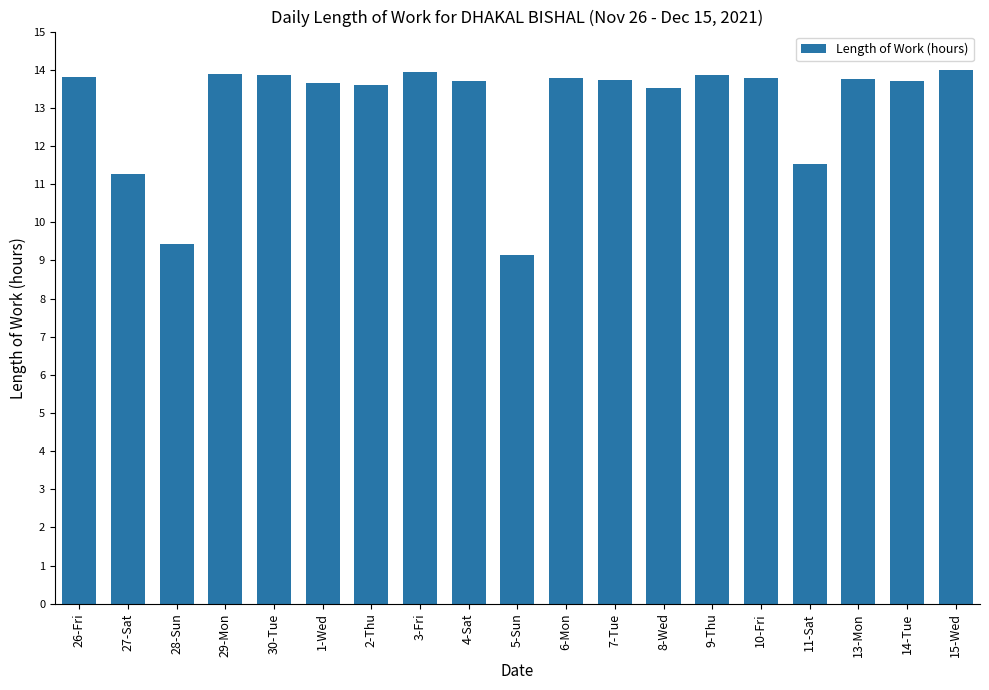

How many data points does each series have?

19